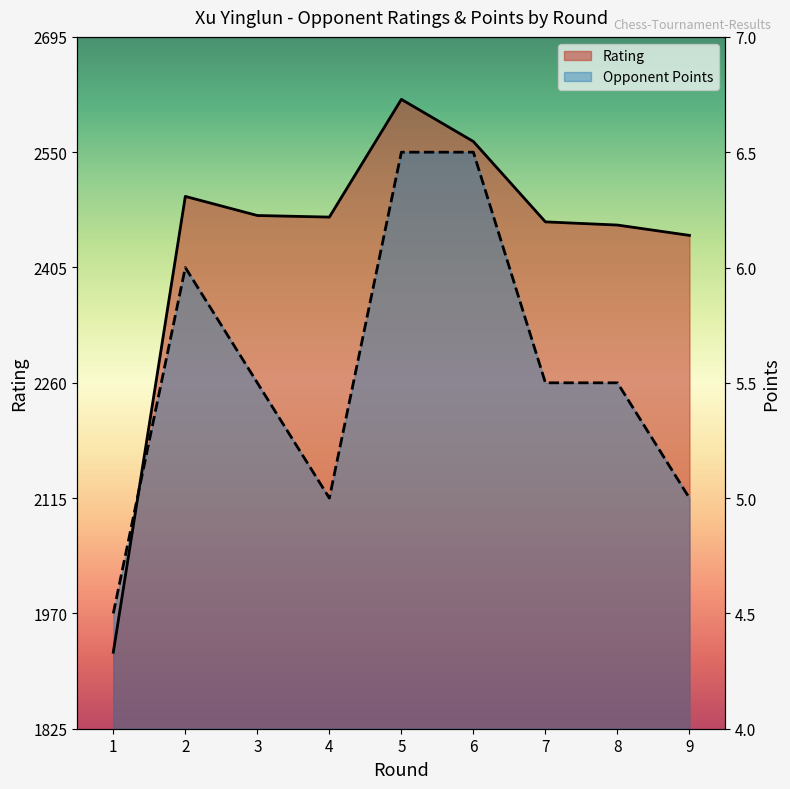

Where does the Rating series first go above 2469?

2